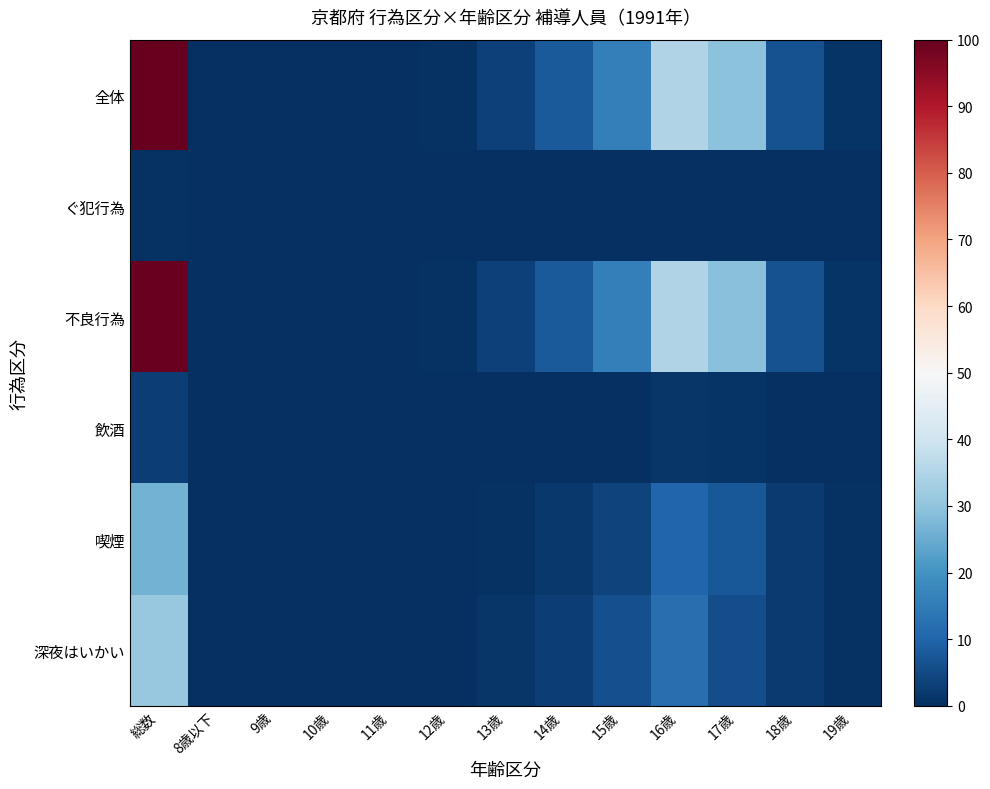

Reading left to right, transcribe all the data shown in this chart.

全体: 総数=100.0	8歳以下=0.1	9歳=0.1	10歳=0.1	11歳=0.1	12歳=0.4	13歳=3.3	14歳=8.1	15歳=15.8	16歳=35.1	17歳=29.4	18歳=6.6	19歳=1.1
ぐ犯行為: 総数=0.5	8歳以下=0.0	9歳=0.0	10歳=0.0	11歳=0.0	12歳=0.0	13歳=0.0	14歳=0.1	15歳=0.0	16歳=0.2	17歳=0.1	18歳=0.0	19歳=0.0
不良行為: 総数=99.5	8歳以下=0.1	9歳=0.1	10歳=0.1	11歳=0.1	12歳=0.4	13歳=3.2	14歳=8.0	15歳=15.8	16歳=34.9	17歳=29.2	18歳=6.5	19歳=1.1
飲酒: 総数=2.9	8歳以下=0.0	9歳=0.0	10歳=0.0	11歳=0.0	12歳=0.0	13歳=0.0	14歳=0.1	15歳=0.3	16歳=1.3	17歳=1.0	18歳=0.2	19歳=0.0
喫煙: 総数=26.5	8歳以下=0.0	9歳=0.0	10歳=0.0	11歳=0.0	12歳=0.0	13歳=0.4	14歳=1.6	15歳=3.9	16歳=10.5	17歳=7.6	18歳=2.1	19歳=0.4
深夜はいかい: 総数=31.0	8歳以下=0.0	9歳=0.0	10歳=0.0	11歳=0.0	12歳=0.2	13歳=1.3	14歳=2.9	15歳=6.0	16歳=12.1	17歳=5.7	18歳=2.3	19歳=0.5